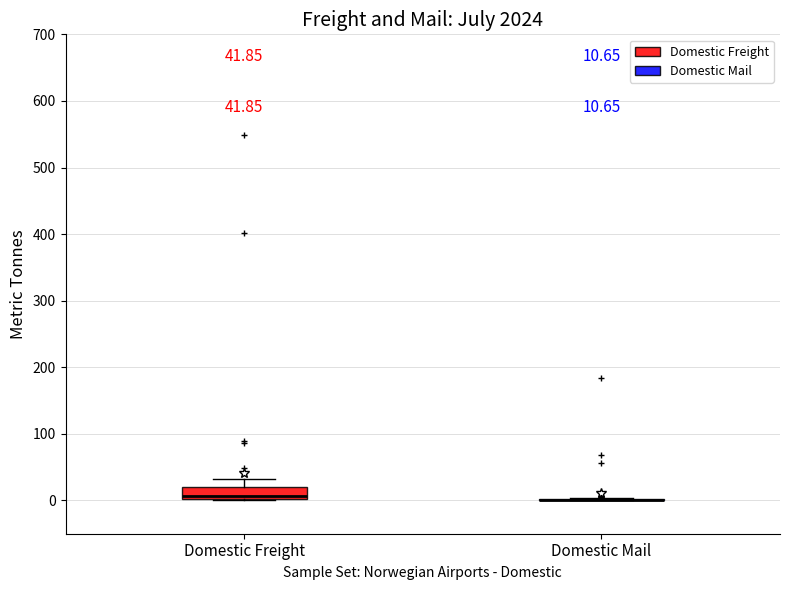

Comparing the boxes themselves (not the whiskers), which one is the tallest?

Domestic Freight